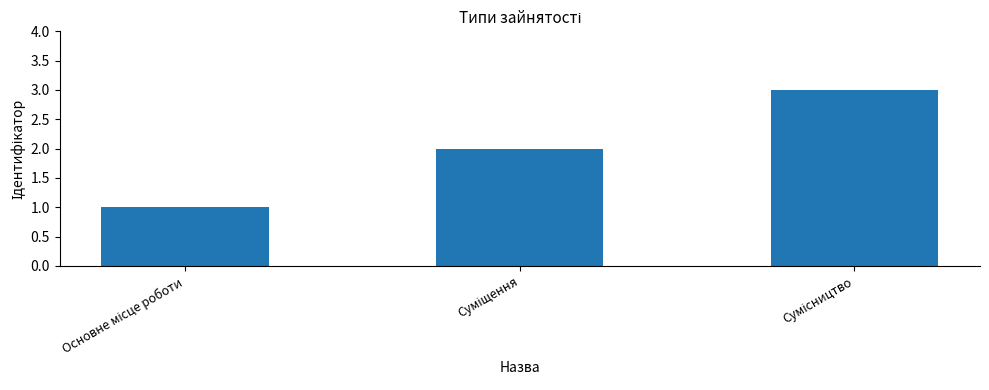

What is the minimum value shown in the chart?

1